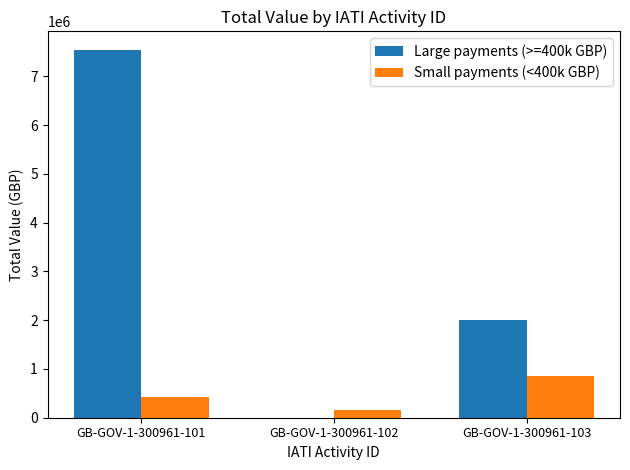

Reading left to right, list all the values displayed in this chart.

Large payments (>=400k GBP): 7545000	0	2001378
Small payments (<400k GBP): 430202	162260	863303